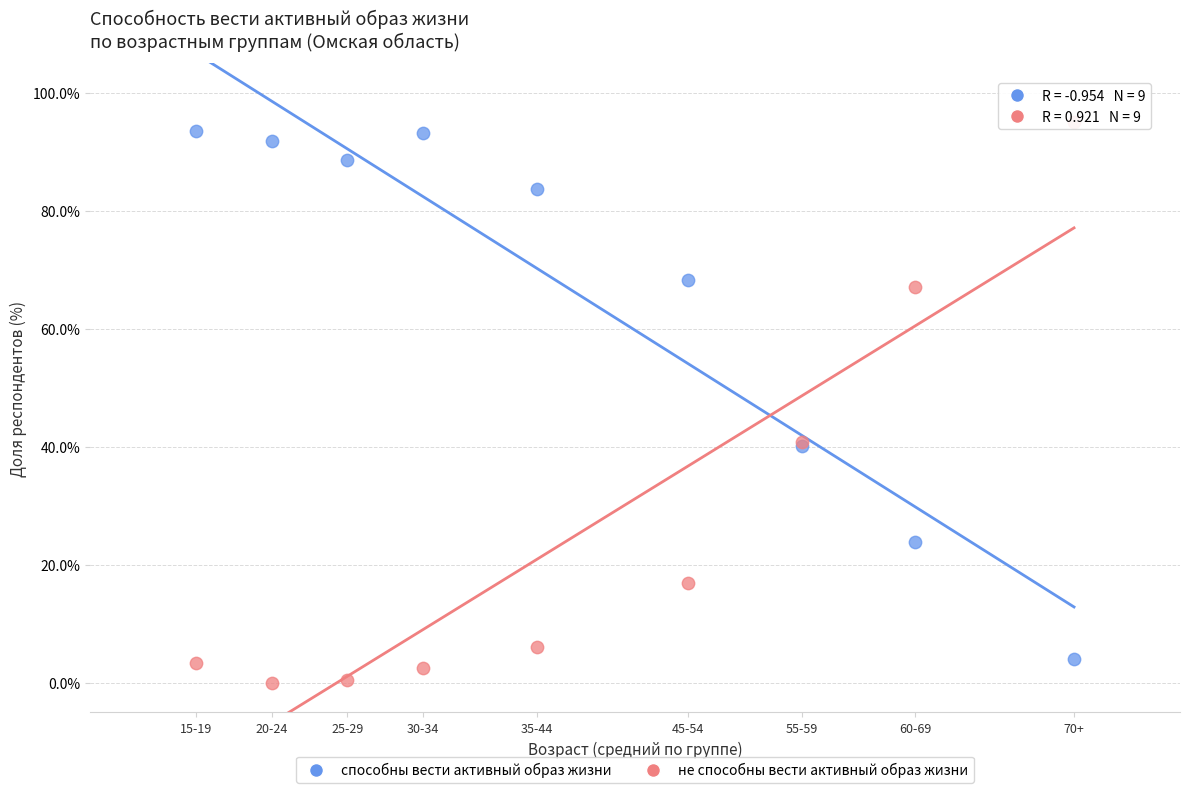

What are all the series names shown in the legend?

способны вести активный образ жизни, не способны вести активный образ жизни